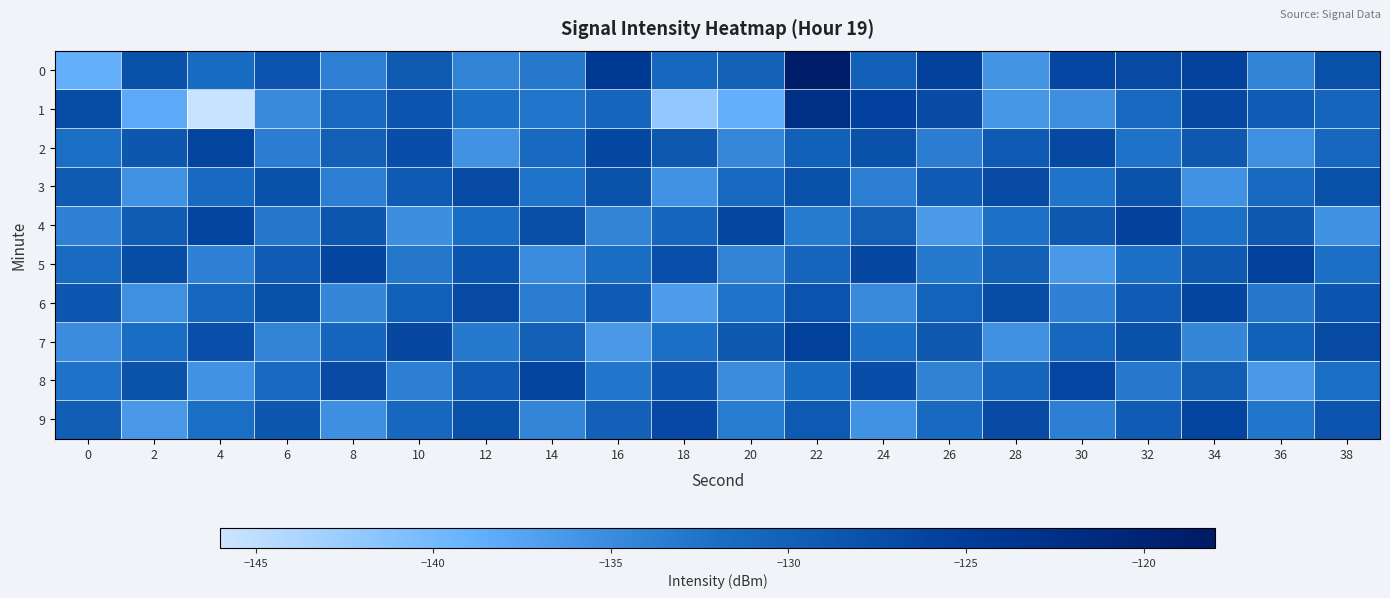

Reading left to right, transcribe all the data shown in this chart.

0: 0=-138.7	2=-127.9	4=-131.6	6=-128.3	8=-133.8	10=-129.2	12=-134.2	14=-133.0	16=-124.3	18=-131.1	20=-130.1	22=-118.7	24=-130.0	26=-125.9	28=-135.9	30=-126.4	32=-127.0	34=-125.9	36=-134.2	38=-127.9
1: 0=-127.1	2=-138.0	4=-145.7	6=-134.9	8=-131.2	10=-128.4	12=-132.1	14=-132.7	16=-130.8	18=-142.0	20=-138.8	22=-122.5	24=-125.7	26=-127.0	28=-136.3	30=-135.4	32=-131.1	34=-126.8	36=-129.4	38=-130.7
2: 0=-132.1	2=-128.7	4=-126.0	6=-133.5	8=-129.9	10=-127.3	12=-135.7	14=-131.2	16=-126.5	18=-128.9	20=-134.6	22=-130.1	24=-127.9	26=-133.5	28=-129.0	30=-126.8	32=-132.3	34=-128.9	36=-135.5	38=-131.0
3: 0=-129.2	2=-135.7	4=-131.3	6=-127.9	8=-133.6	10=-129.1	12=-126.9	14=-132.5	16=-128.0	18=-135.7	20=-131.2	22=-127.9	24=-133.6	26=-129.1	28=-126.9	30=-132.5	32=-128.0	34=-135.7	36=-131.2	38=-127.9
4: 0=-133.9	2=-129.6	4=-126.2	6=-132.9	8=-128.6	10=-135.2	12=-131.9	14=-127.6	16=-134.2	18=-130.9	20=-126.6	22=-133.2	24=-129.9	26=-136.6	28=-132.2	30=-128.9	32=-125.6	34=-132.2	36=-128.9	38=-135.6
5: 0=-131.5	2=-127.1	4=-133.9	6=-129.5	8=-126.1	10=-132.9	12=-128.5	14=-135.1	16=-131.9	18=-127.5	20=-134.1	22=-130.9	24=-126.5	26=-133.1	28=-129.9	30=-136.5	32=-132.1	34=-128.9	36=-125.5	38=-132.1
6: 0=-128.8	2=-135.5	4=-131.1	6=-127.9	8=-134.5	10=-130.1	12=-126.9	14=-133.5	16=-129.1	18=-136.8	20=-132.5	22=-128.1	24=-134.9	26=-130.5	28=-127.1	30=-133.9	32=-129.5	34=-126.1	36=-132.9	38=-128.5
7: 0=-135.1	2=-131.9	4=-127.5	6=-134.1	8=-130.9	10=-126.5	12=-133.1	14=-129.9	16=-136.5	18=-132.1	20=-128.9	22=-125.5	24=-132.1	26=-128.9	28=-135.5	30=-131.1	32=-127.9	34=-134.5	36=-130.1	38=-126.9
8: 0=-132.3	2=-128.0	4=-135.7	6=-131.3	8=-127.0	10=-133.7	12=-129.3	14=-126.0	16=-132.7	18=-128.3	20=-135.0	22=-131.7	24=-127.3	26=-134.0	28=-130.7	30=-126.3	32=-133.0	34=-129.7	36=-136.3	38=-132.0
9: 0=-129.7	2=-136.3	4=-132.0	6=-128.7	8=-135.3	10=-131.0	12=-127.7	14=-134.3	16=-130.0	18=-126.7	20=-133.3	22=-129.0	24=-135.7	26=-131.3	28=-127.0	30=-133.7	32=-129.3	34=-126.0	36=-132.7	38=-128.3